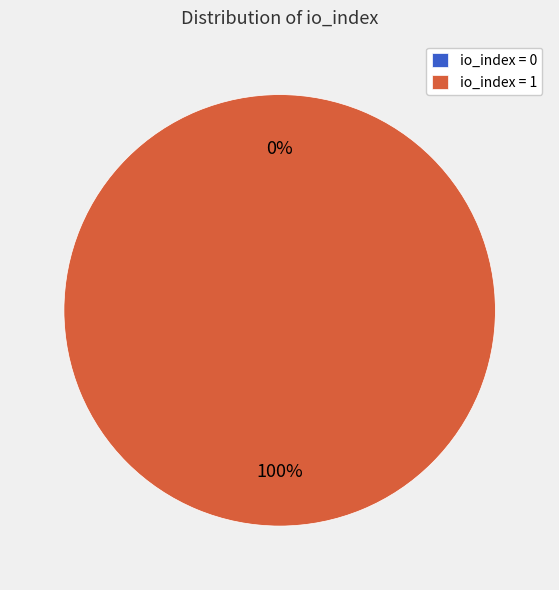

What is the change in value from tx_index_0 (io_index=0) to tx_index_1 (io_index=1)?

+1